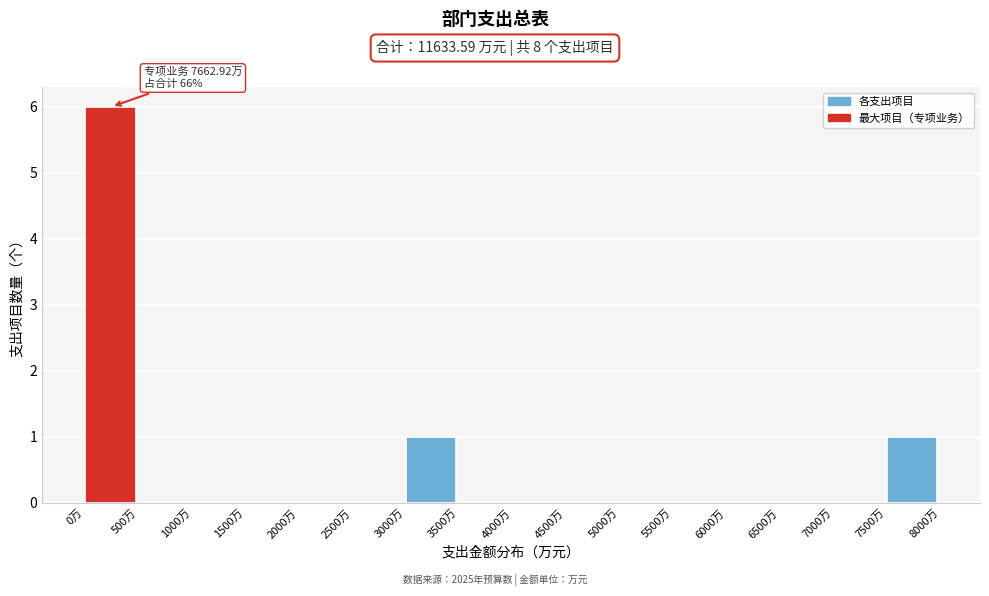

Over which range of the x-axis is the bar tallest?

0 to 500